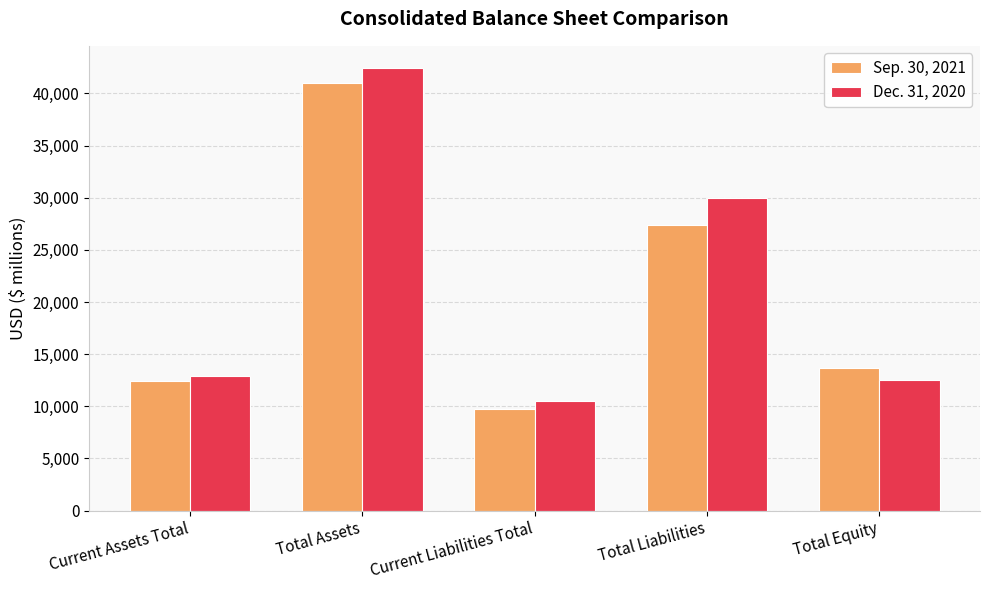

What is the sum of the Sep. 30, 2021 values at Total Equity and Current Assets Total?

26052